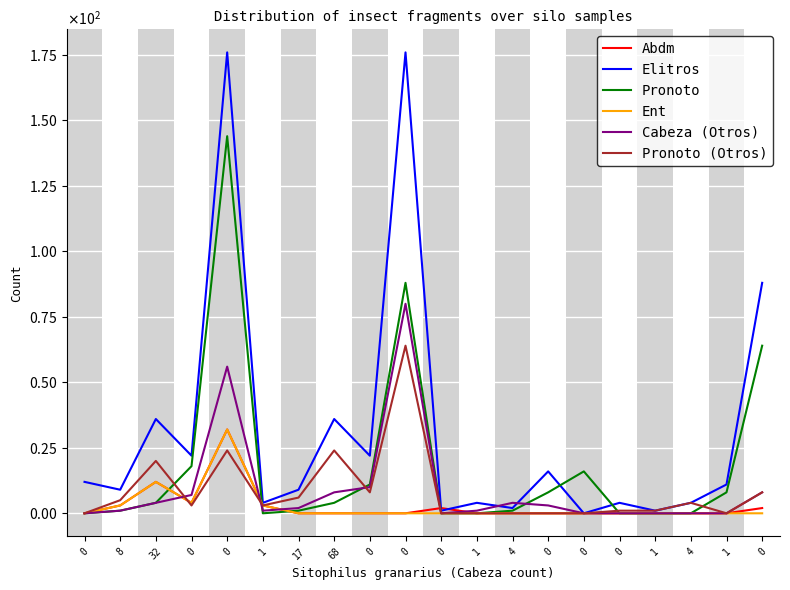

What are all the series names shown in the legend?

Abdm, Elitros, Pronoto, Ent, Cabeza (Otros), Pronoto (Otros)